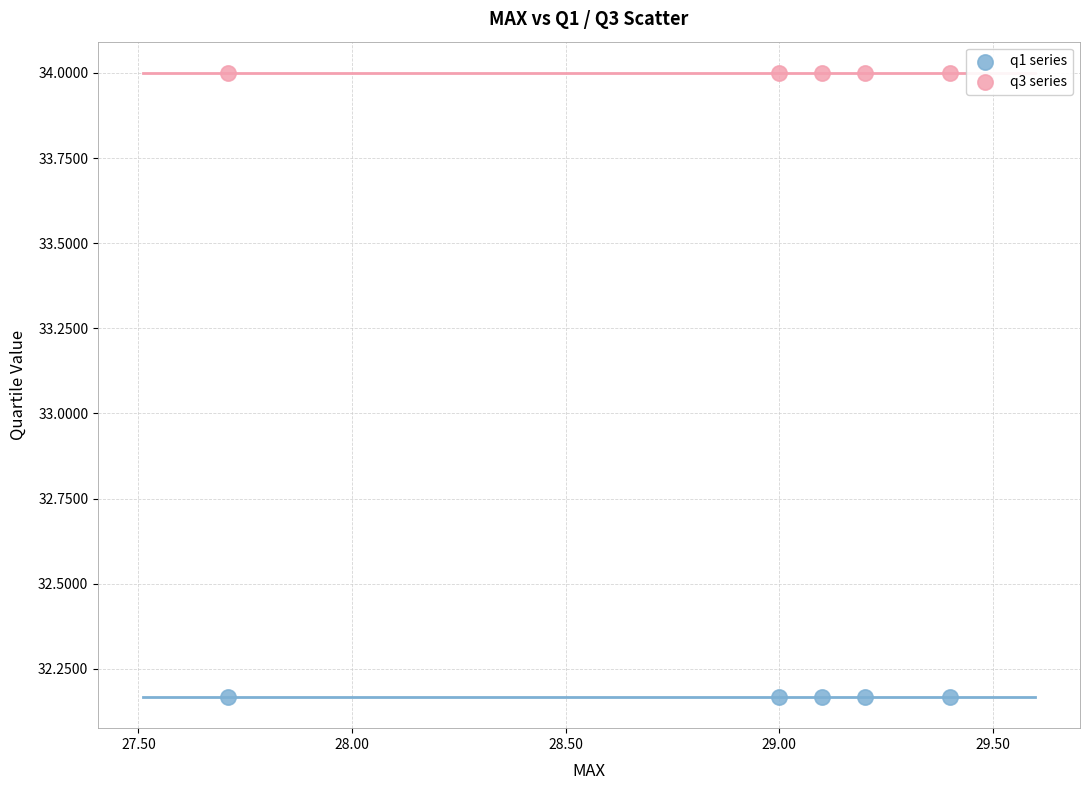

Which series reaches the minimum Y coordinate?

q1 series